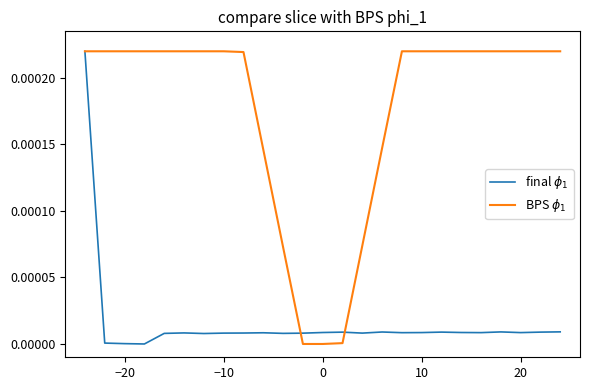

How many distinct data groups are displayed?

2